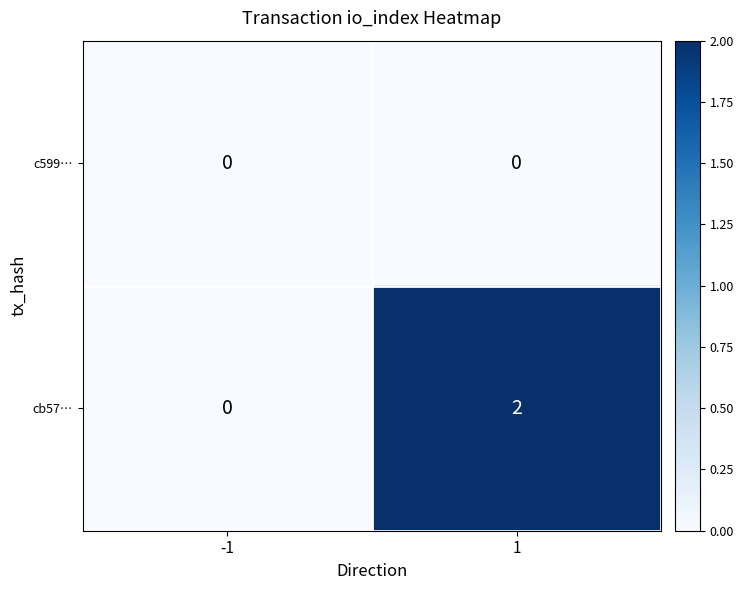

Reading left to right, transcribe all the data shown in this chart.

c599…: 0	0
cb57…: 0	2